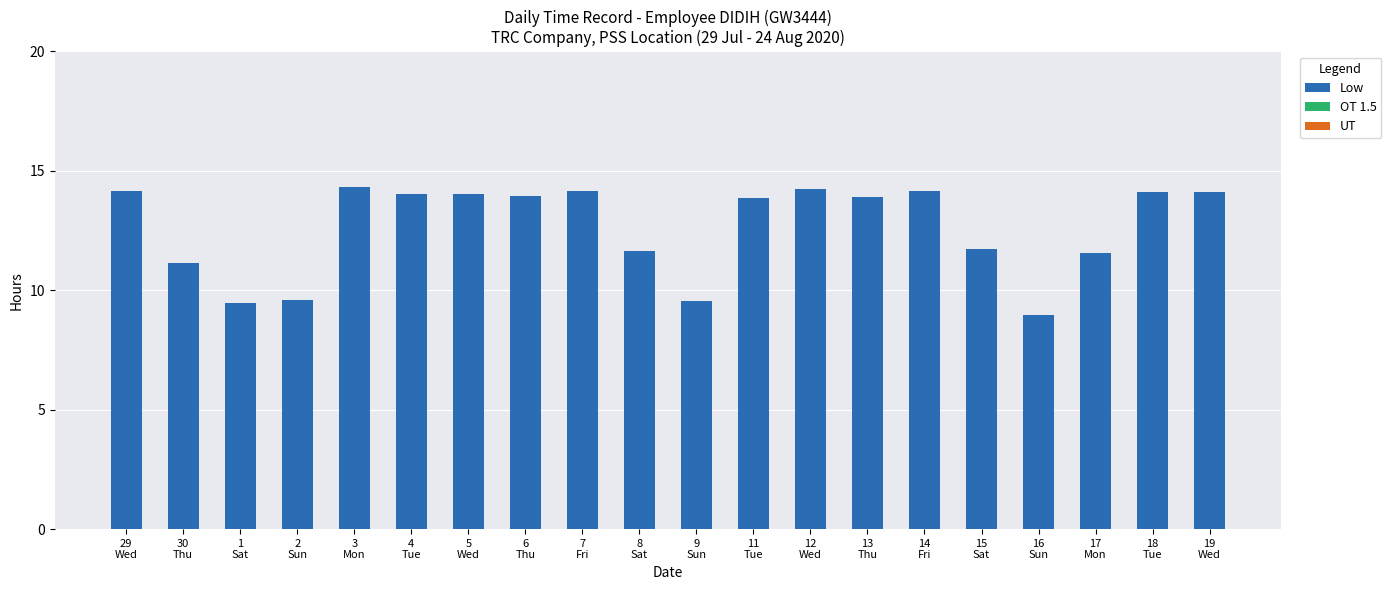

Are the bars horizontal?

No